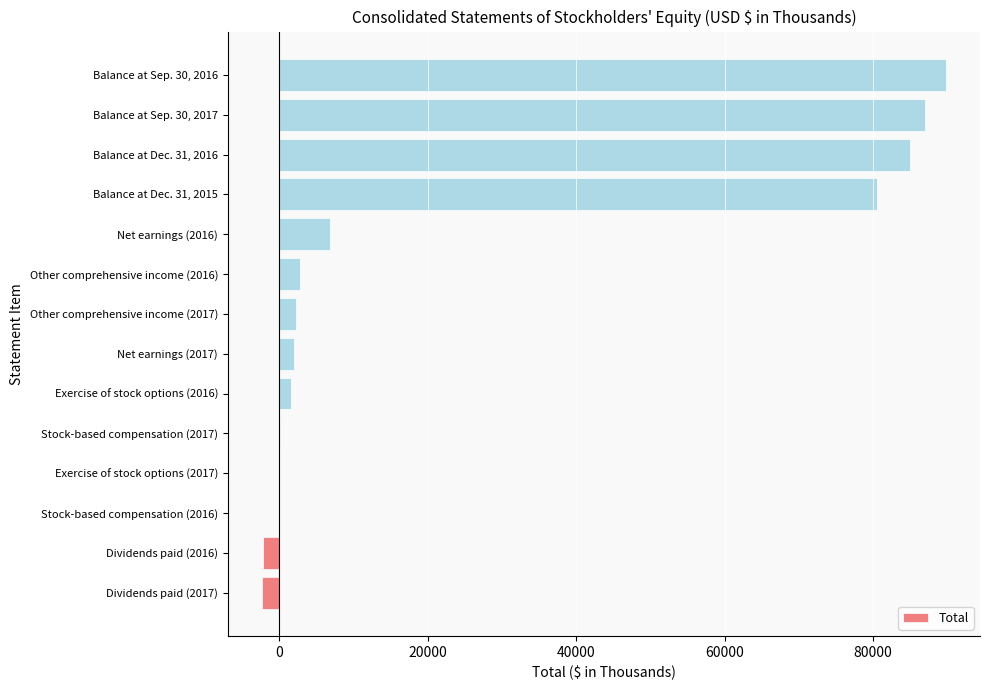

What is the greatest value displayed?

89786